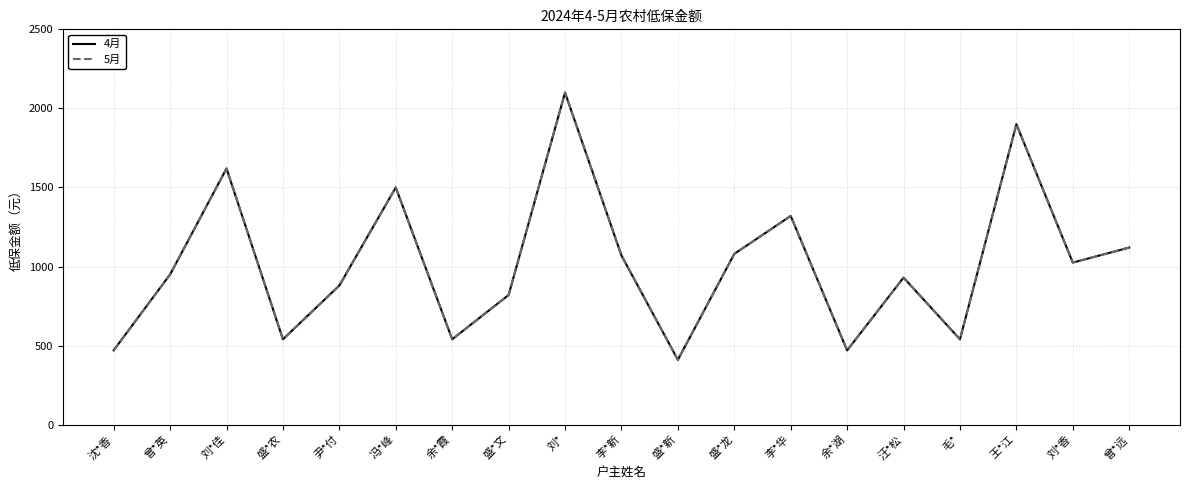

What is the greatest value displayed?

2100